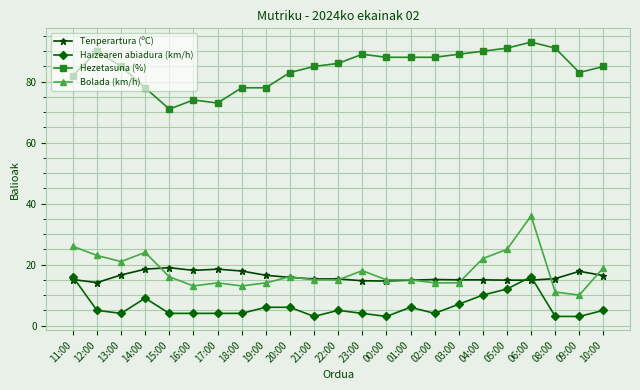

At which category does Hezetasuna (%) reach its first local valley?

15:00